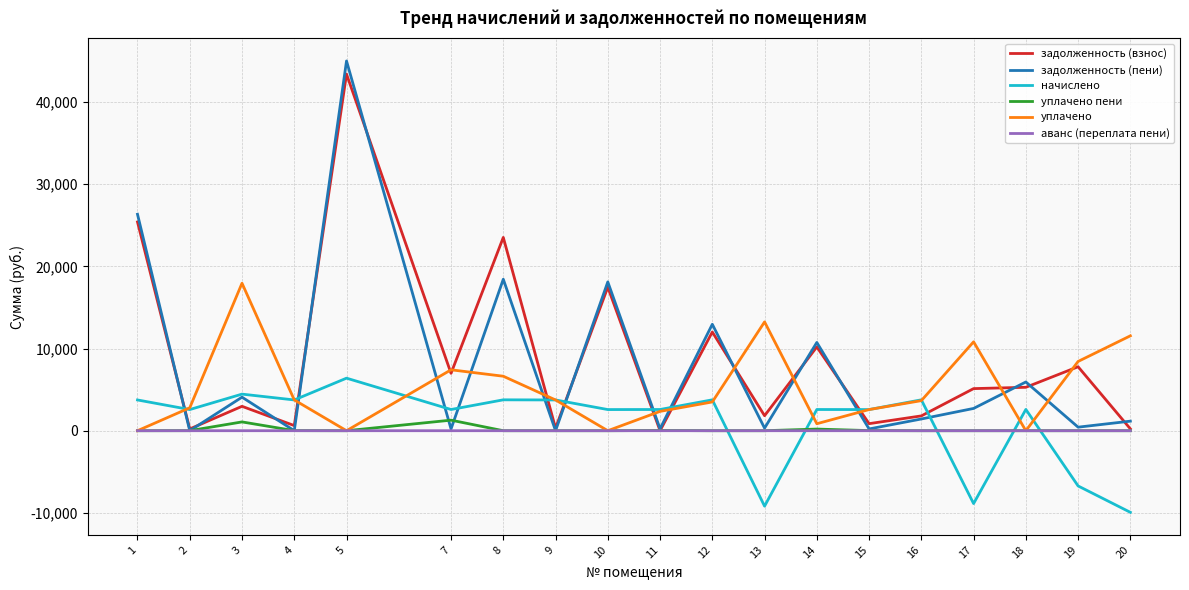

The value of уплачено пени at 5 is 0.0. True or false?

True